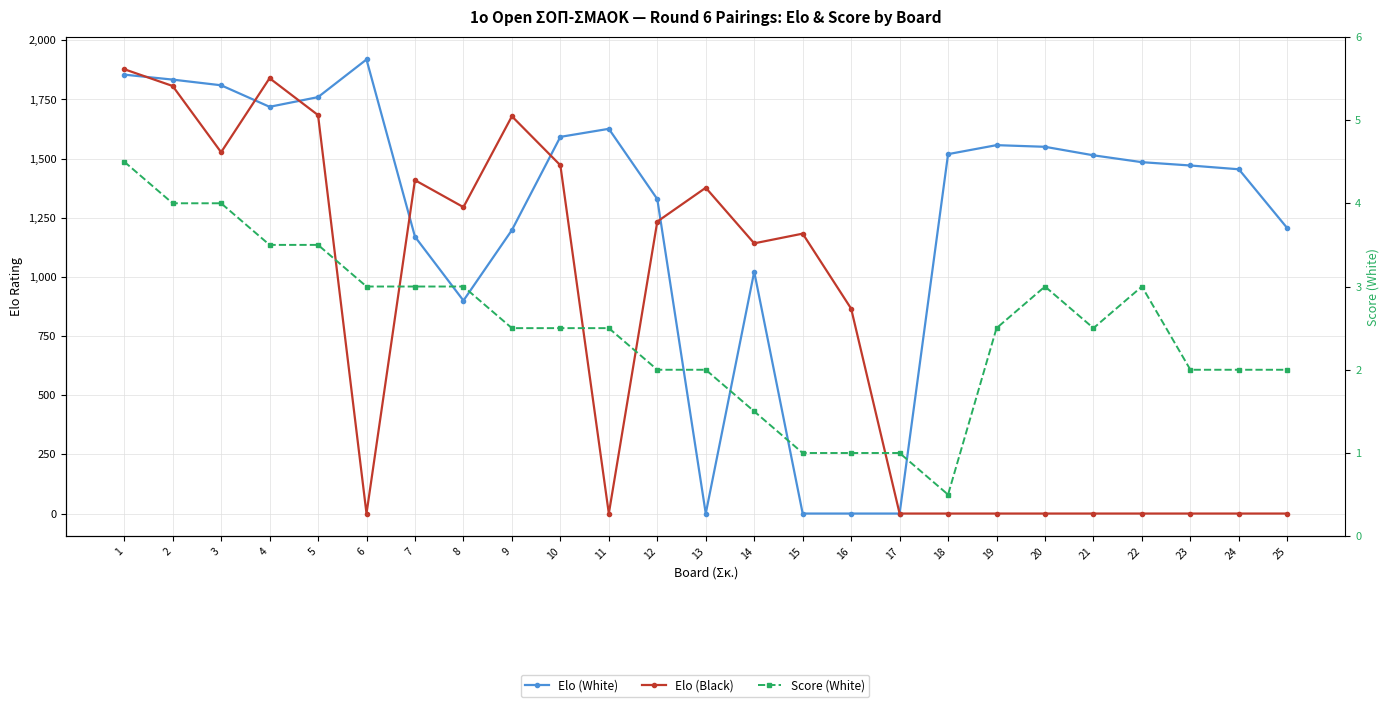

What is the value of the Score (White) point at the 10th from the left?

2.5